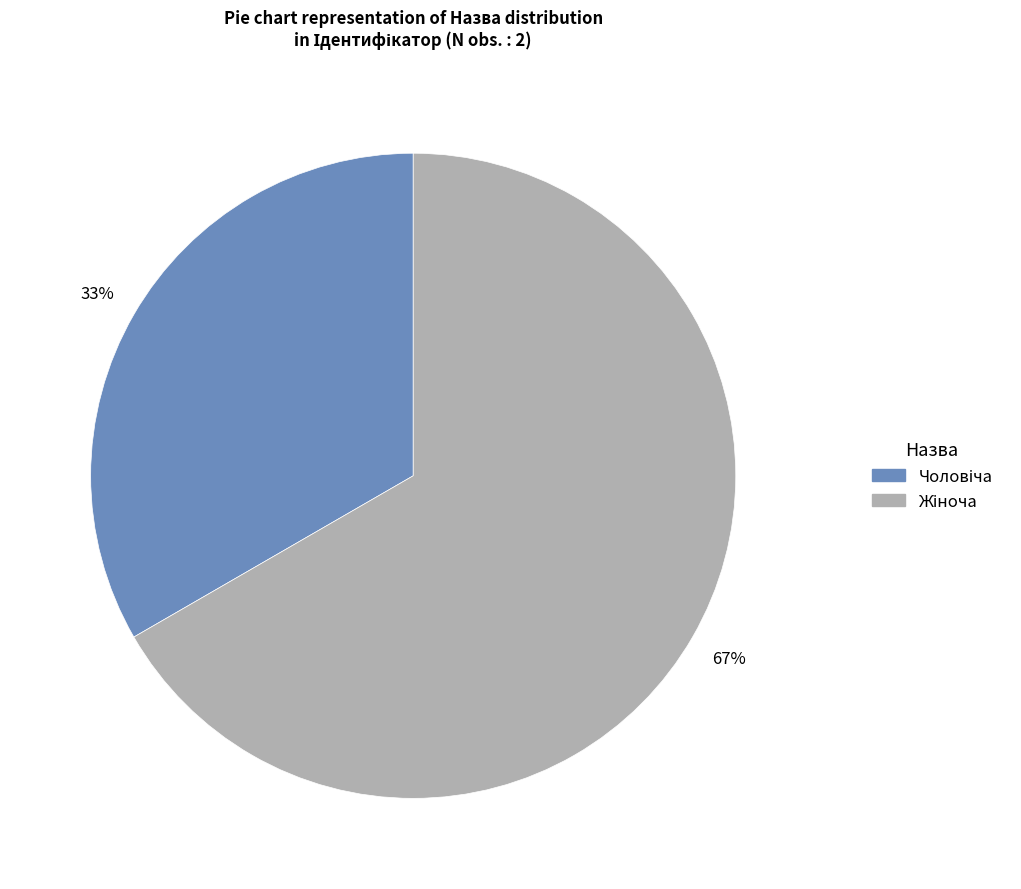

Do Чоловіча and Жіноча together represent more than half of the pie?

Yes